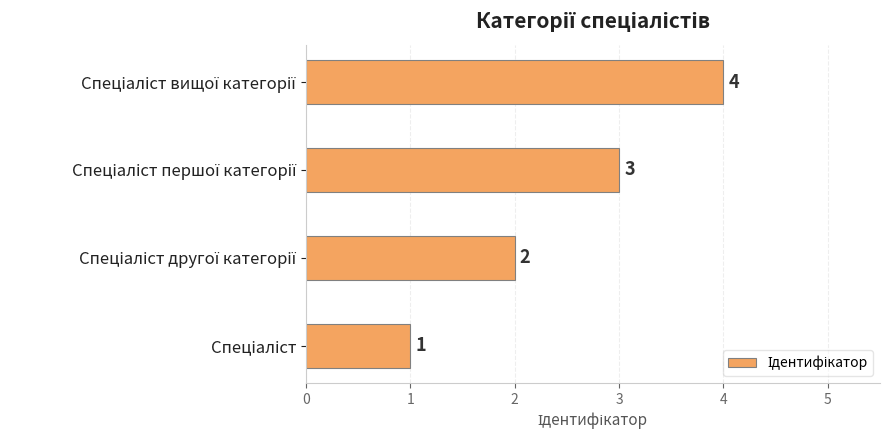

Count the values in the range 2 to 4.

3